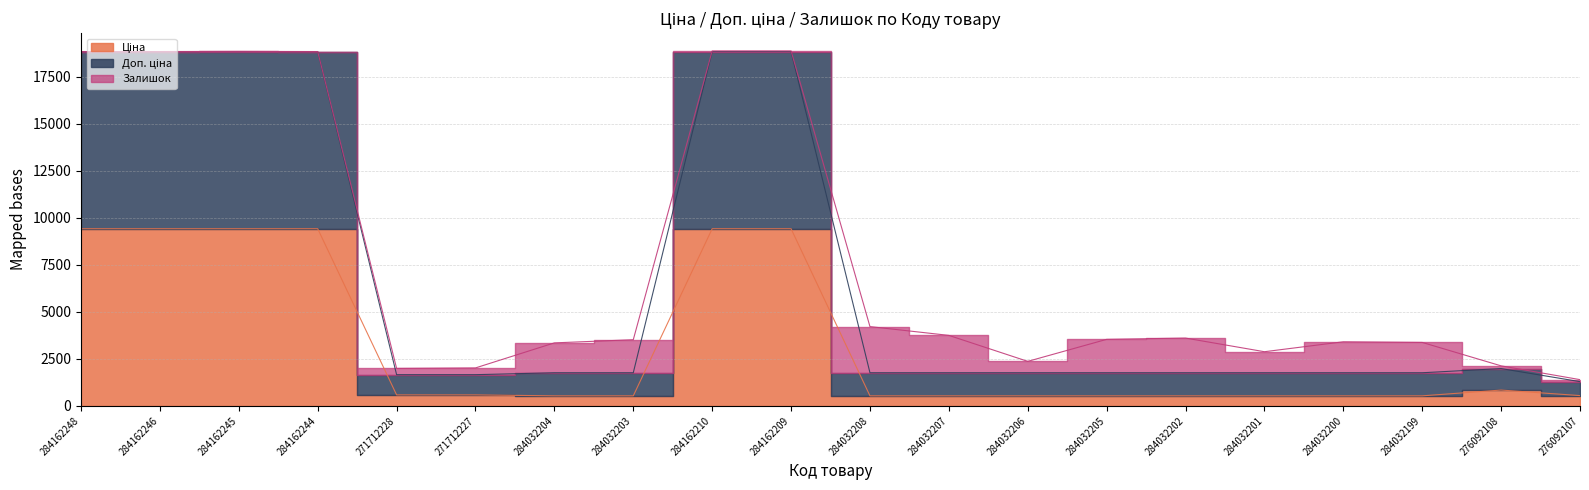

How many data points in Ціна are above 547?

10